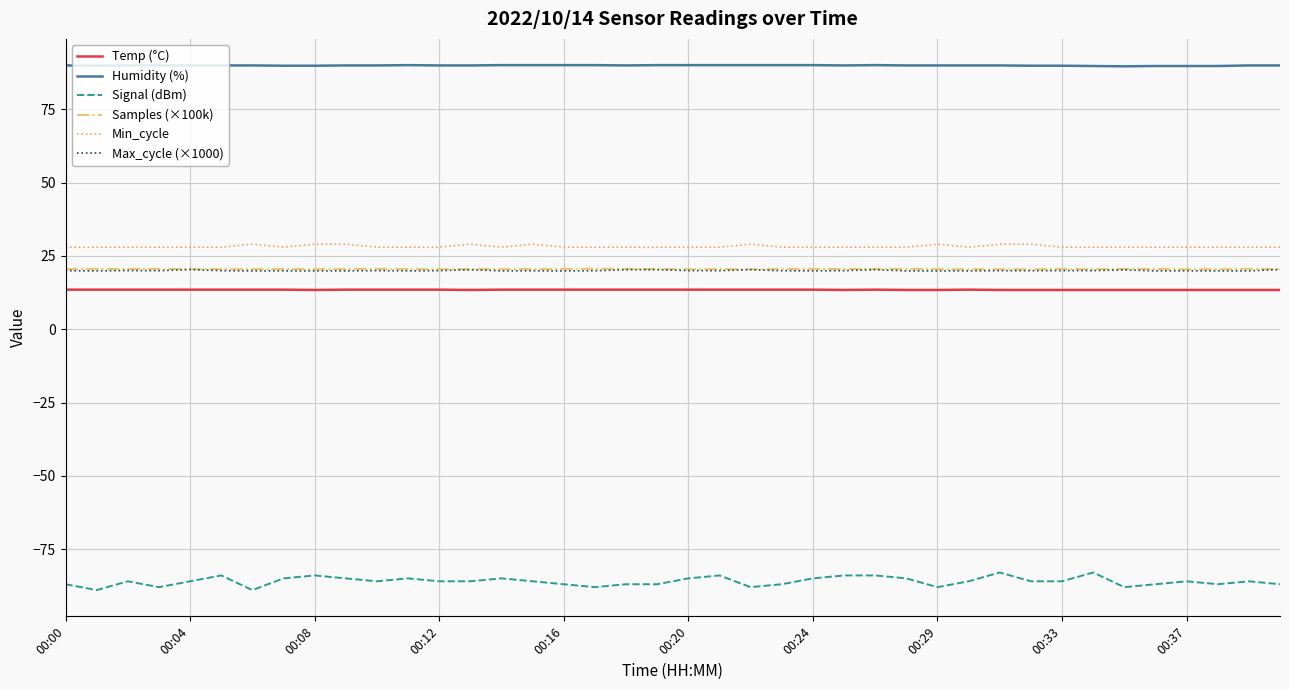

What is the greatest value displayed?

90.1